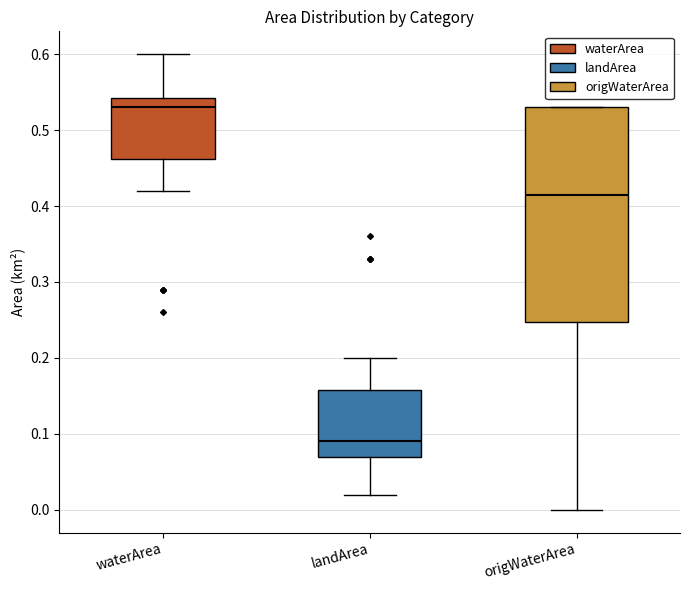

Which box is the tallest, from its lower edge to its upper edge?

origWaterArea